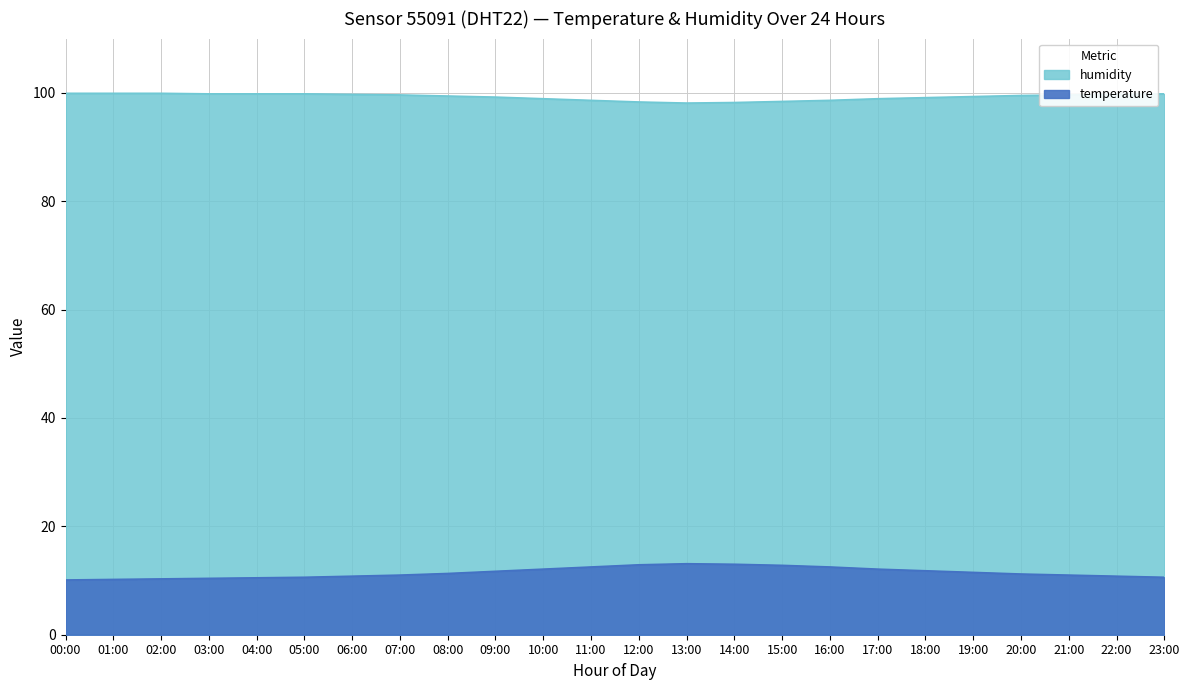

What is the value of the temperature point at the 9th from the left?

11.3